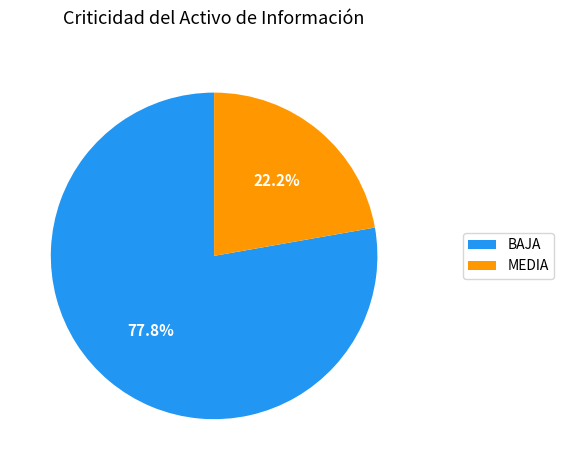

Count the number of slices in the pie.

2